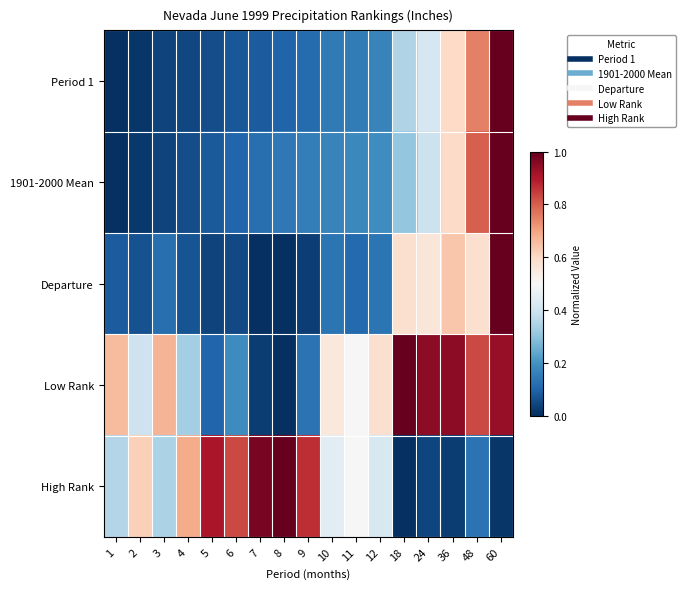

Which category has the lowest value across all series?

1